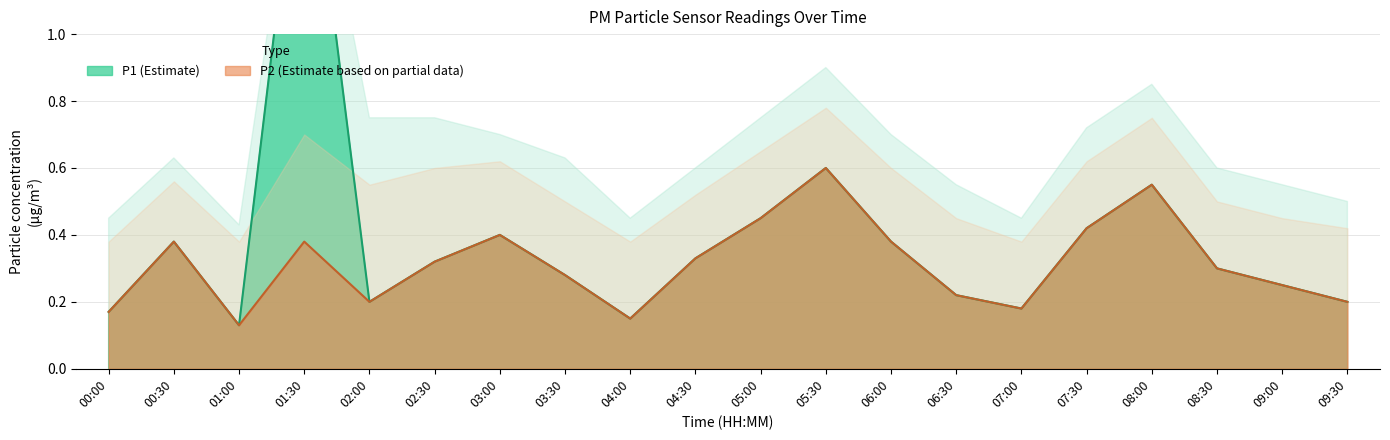

Reading left to right, transcribe all the data shown in this chart.

P1: 0.2	0.4	0.1	1.8	0.2	0.3	0.4	0.3	0.1	0.3	0.5	0.6	0.4	0.2	0.2	0.4	0.6	0.3	0.2	0.2
P2: 0.2	0.4	0.1	0.4	0.2	0.3	0.4	0.3	0.1	0.3	0.5	0.6	0.4	0.2	0.2	0.4	0.6	0.3	0.2	0.2